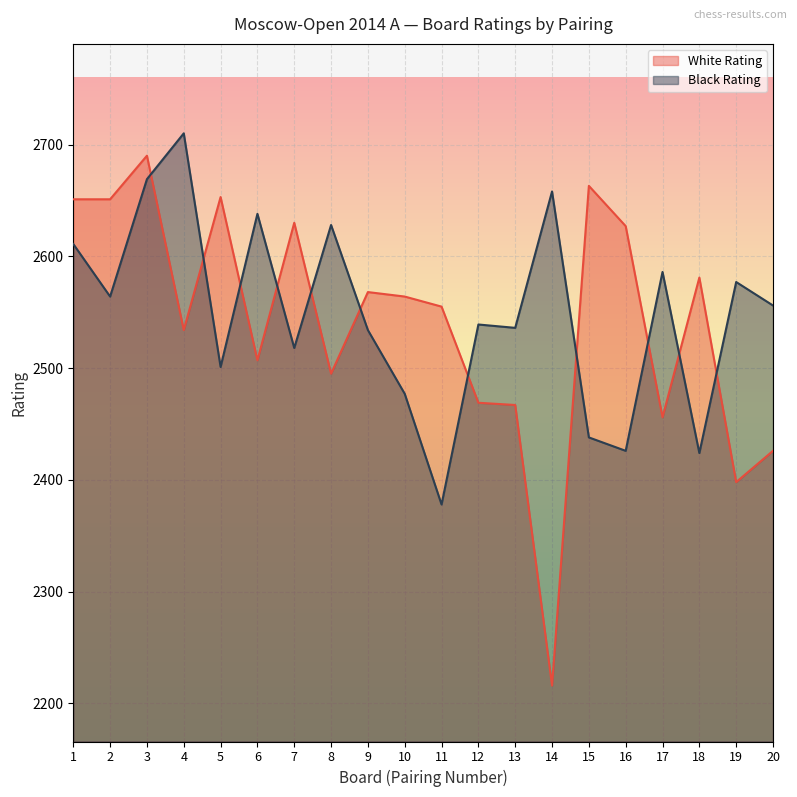

Which has a higher value, 3 or 5?

3